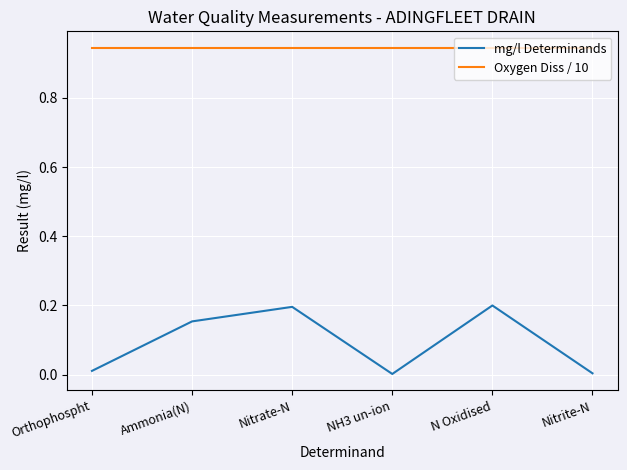

Is the value of Oxygen Diss / 10 at Nitrite-N greater than the value of mg/l Determinands at Nitrite-N?

Yes